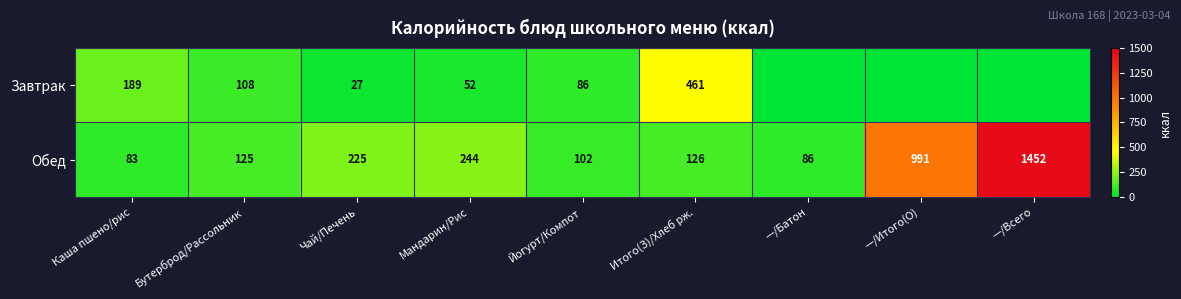

The Обед series shows 24 at —/Батон. True or false?

False